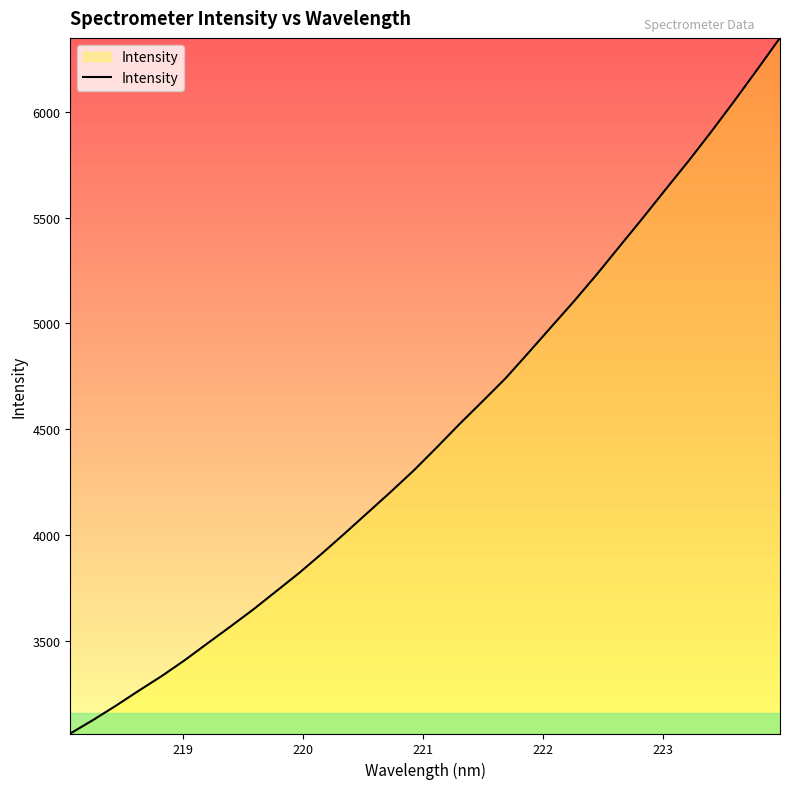

What is the difference between the maximum and minimum values?

3287.0